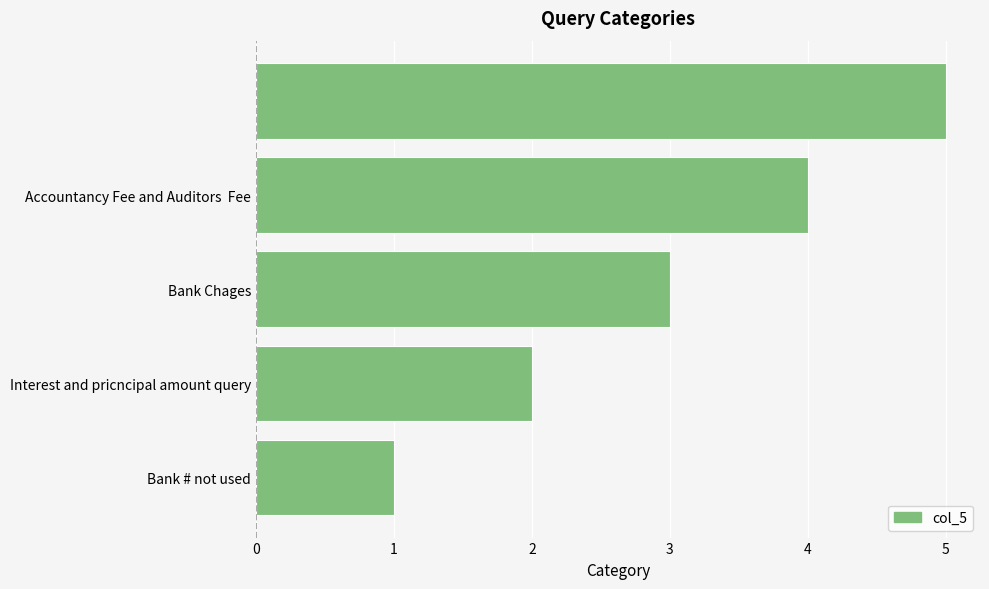

What is the difference between the maximum and minimum values?

4